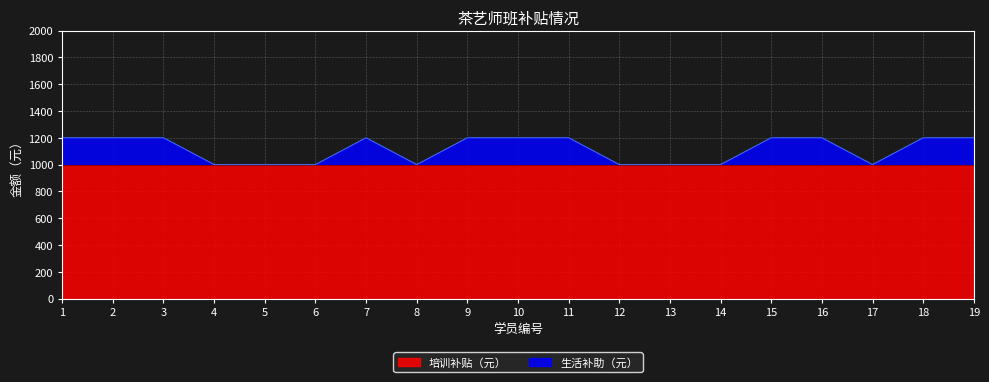

At which category does the chart reach its minimum across all series?

4